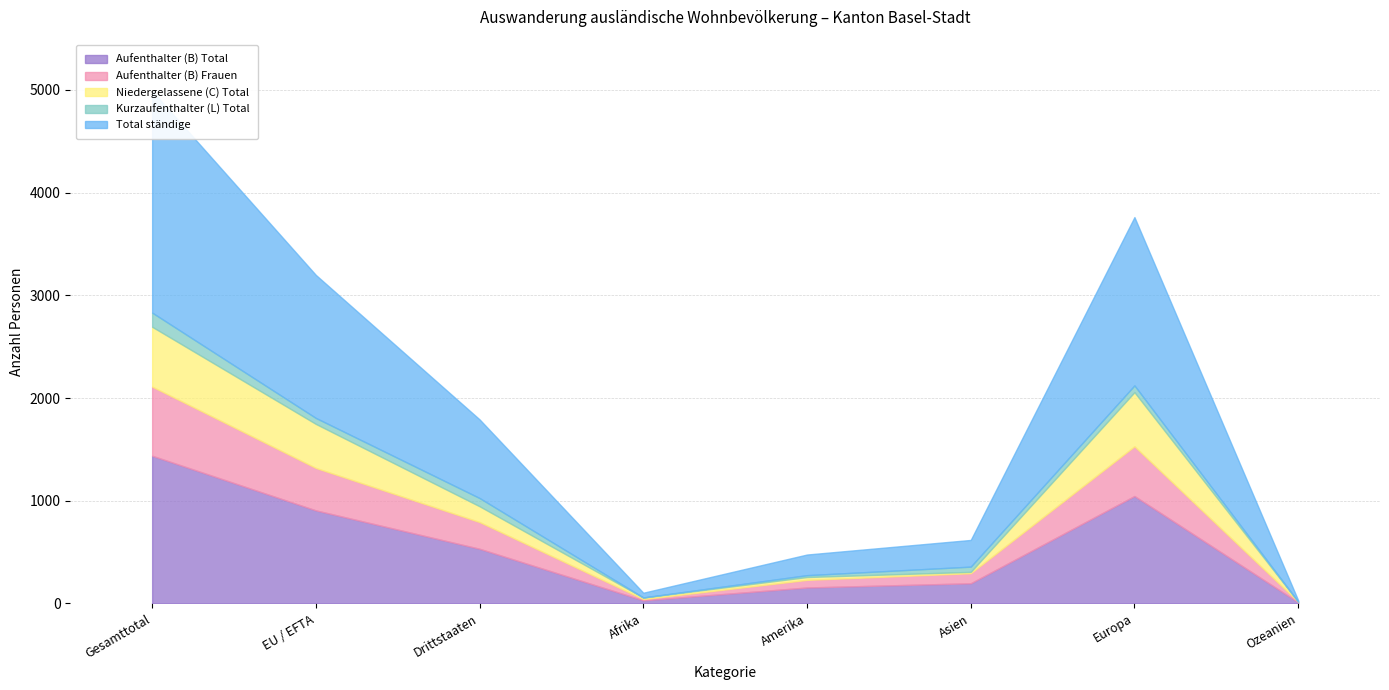

Where is the first local maximum for Kurzaufenthalter (L) Total?

Drittstaaten